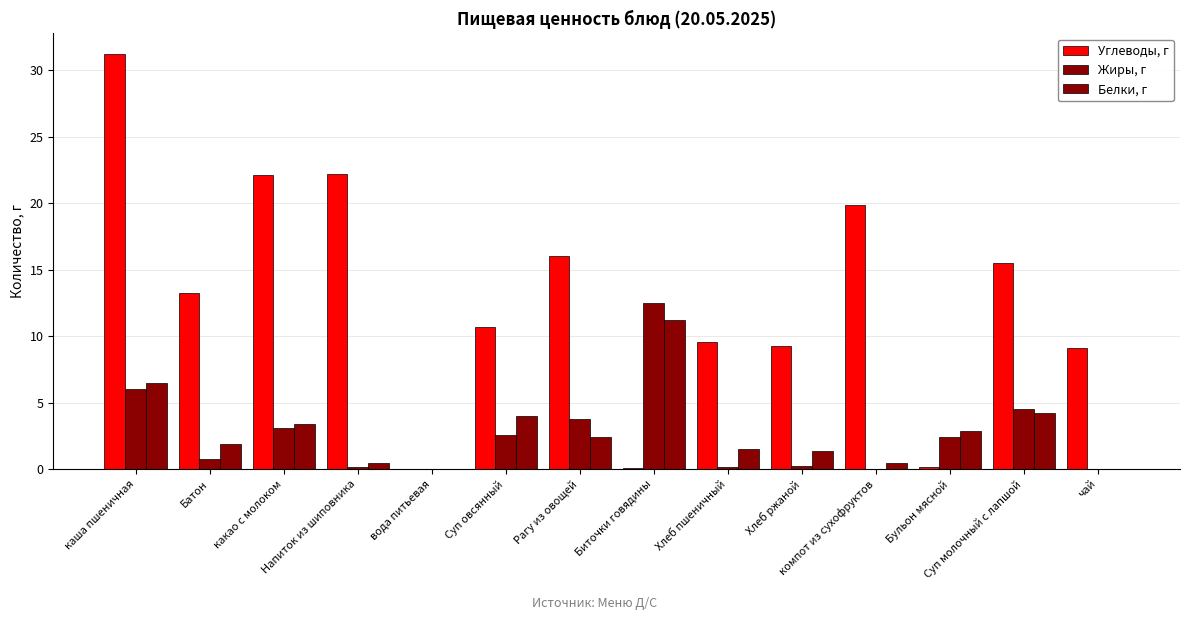

The Жиры, г series shows 0.2 at Напиток из шиповника. True or false?

True